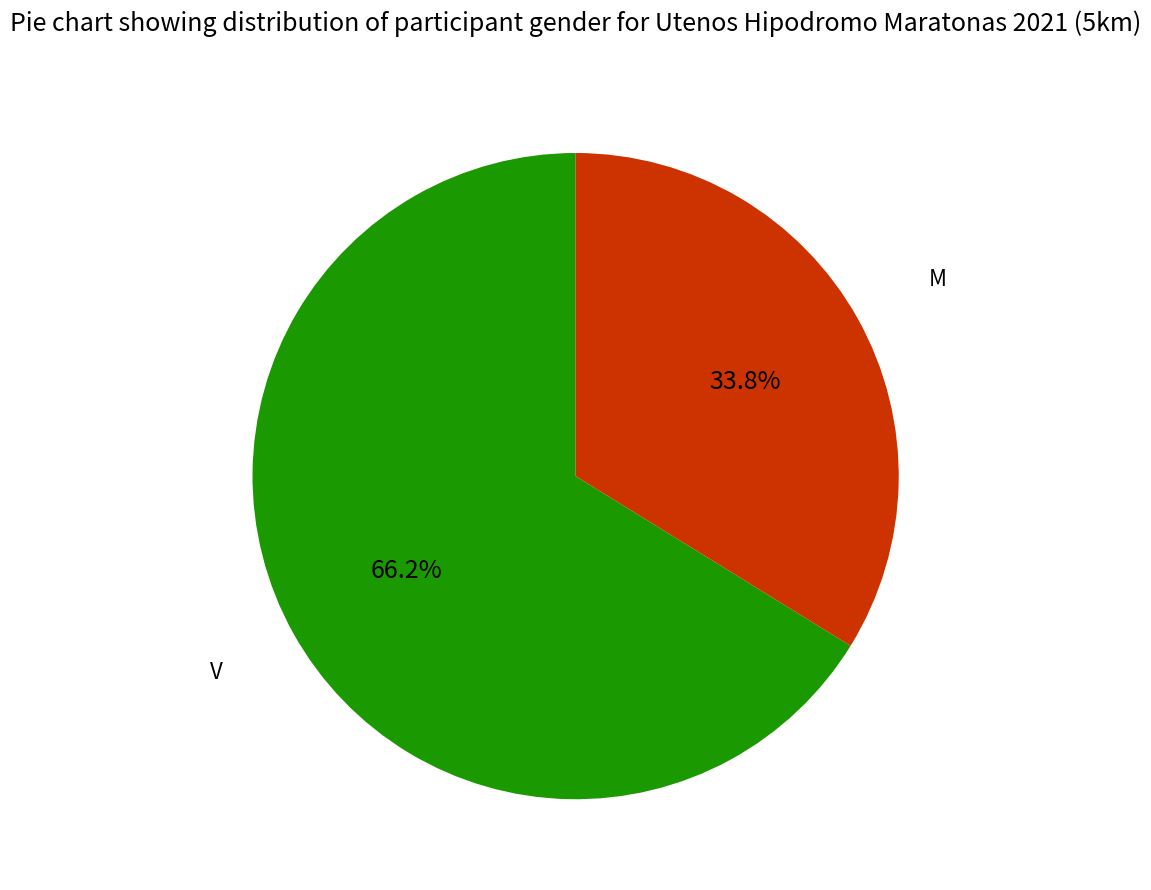

Which slice is the smallest?

M